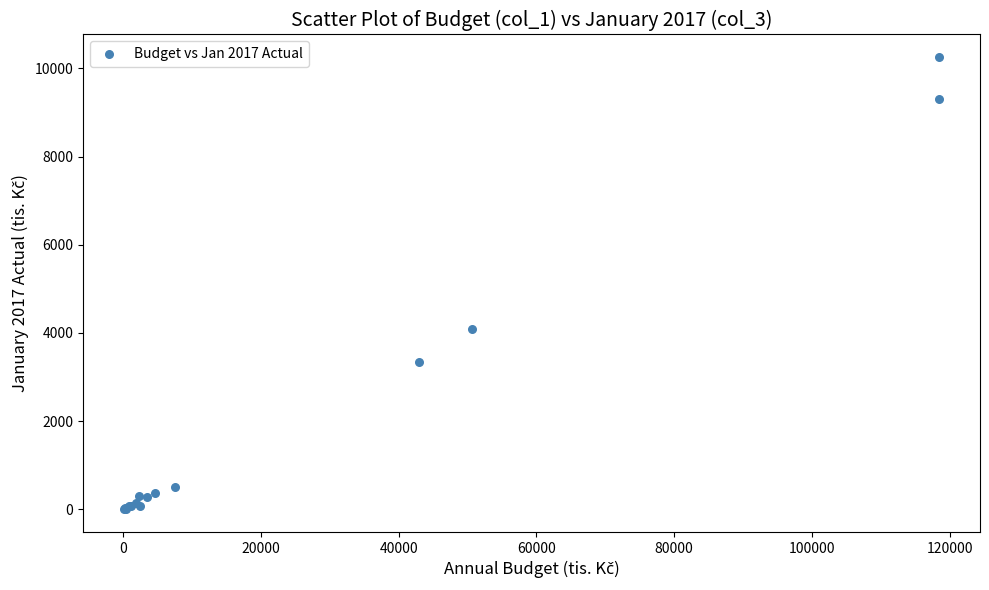

What Y value in the scatter plot is closest to 5128?

4097.4